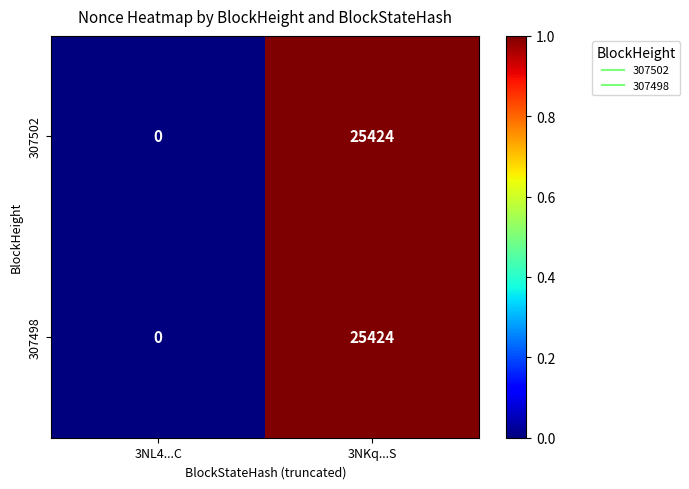

The 307502 series shows 0 at 3NL4...C. True or false?

True